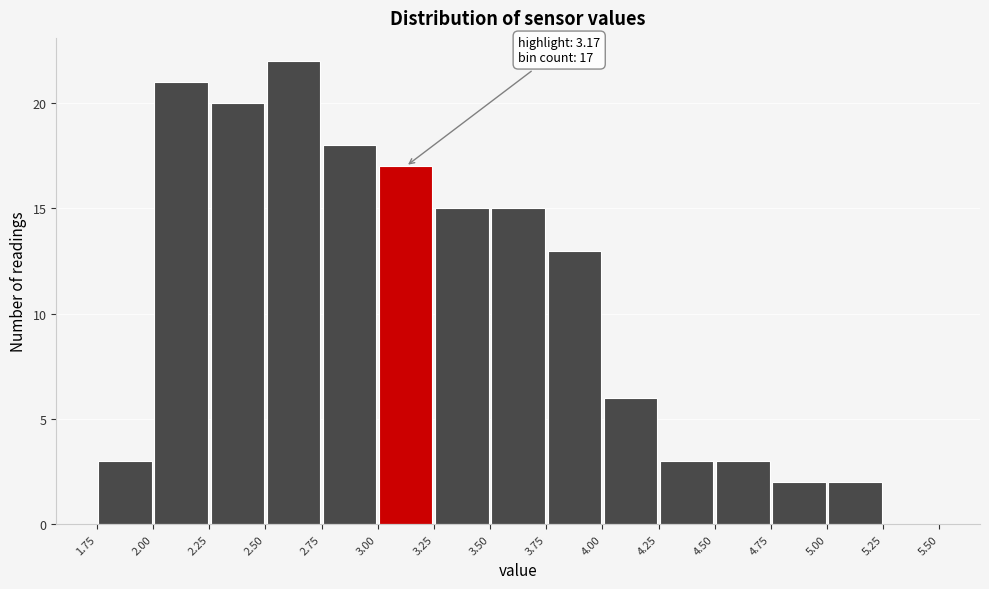

Over which range of the x-axis is the bar tallest?

2.50 to 2.75